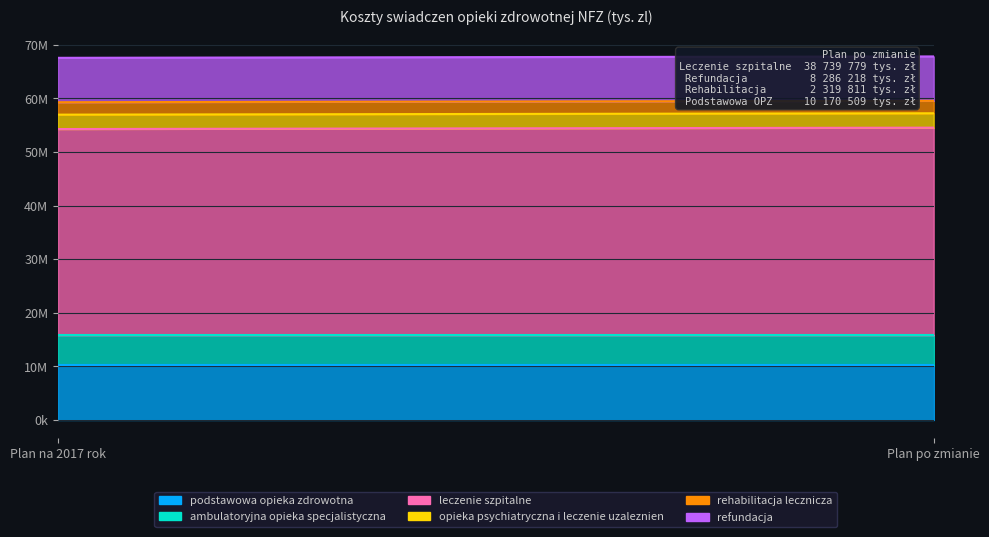

What is the maximum value for refundacja?

8286218